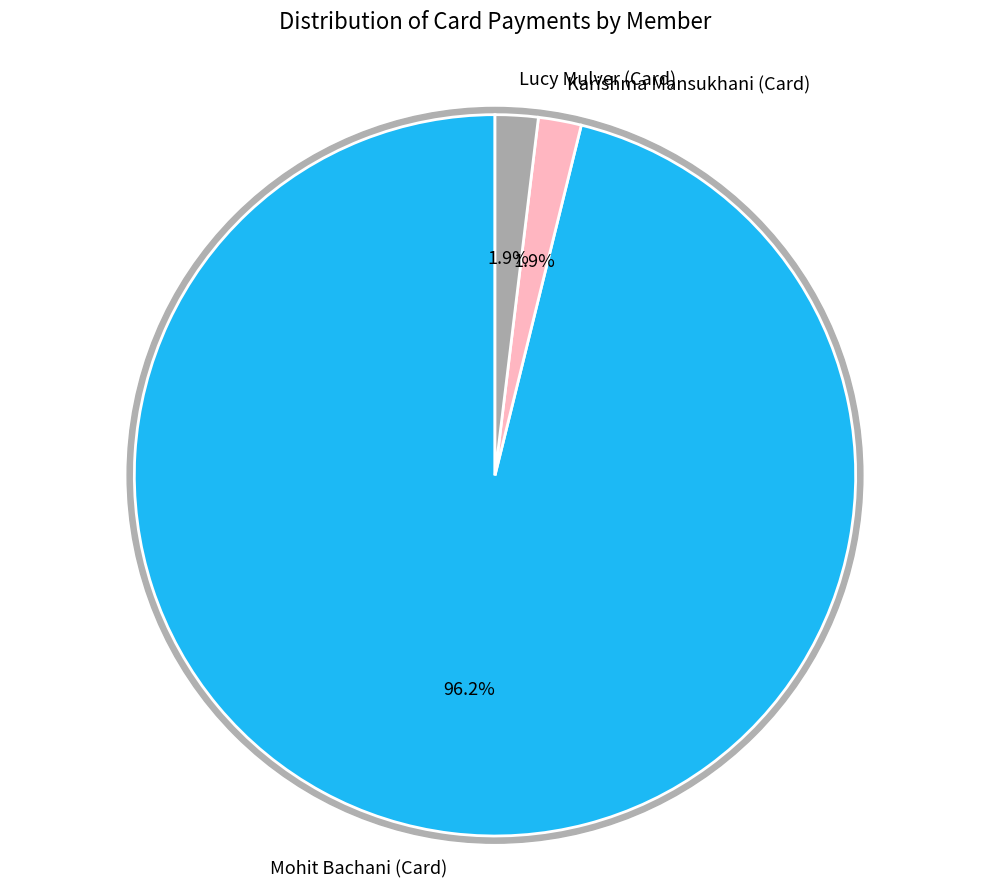

Which category accounts for the majority?

Mohit Bachani (Card)